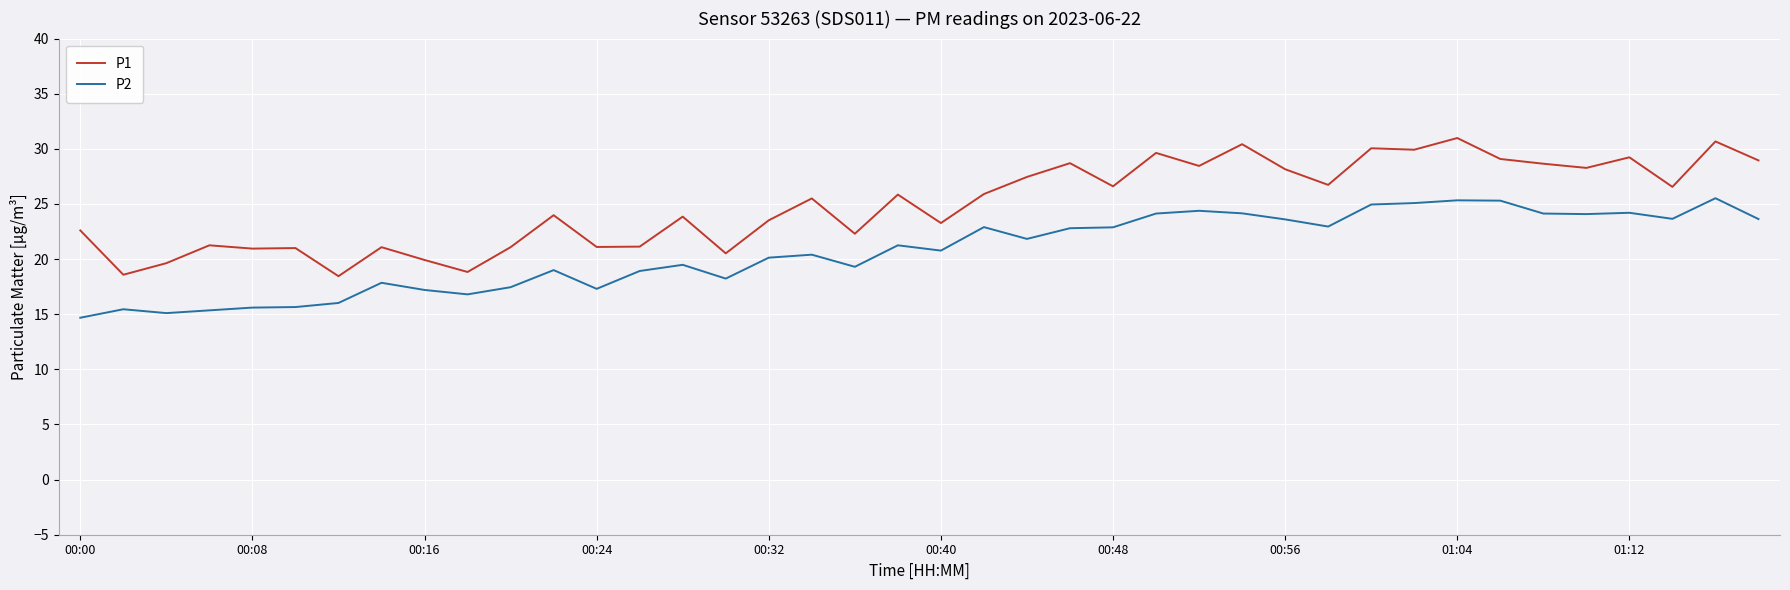

What is the sum of all P2 values?

827.4